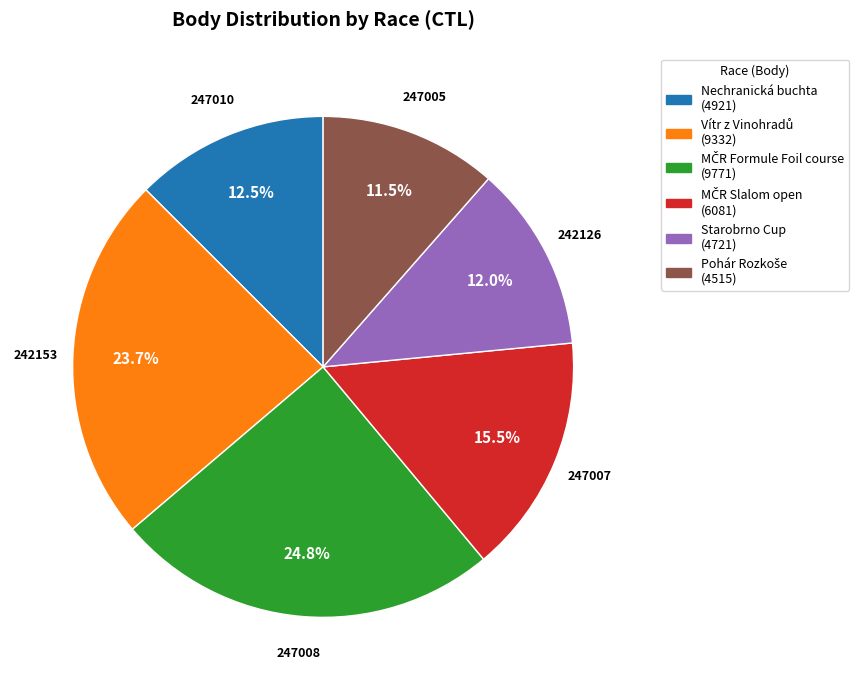

How many segments does this pie chart have?

6